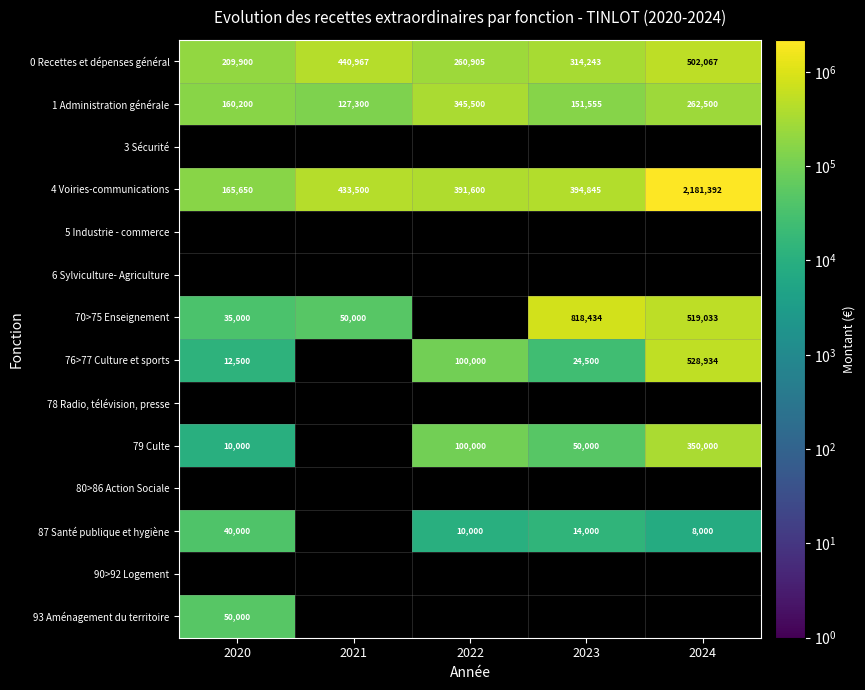

True or false: 93 Aménagement du territoire has a value of 50000 at 2020.

True